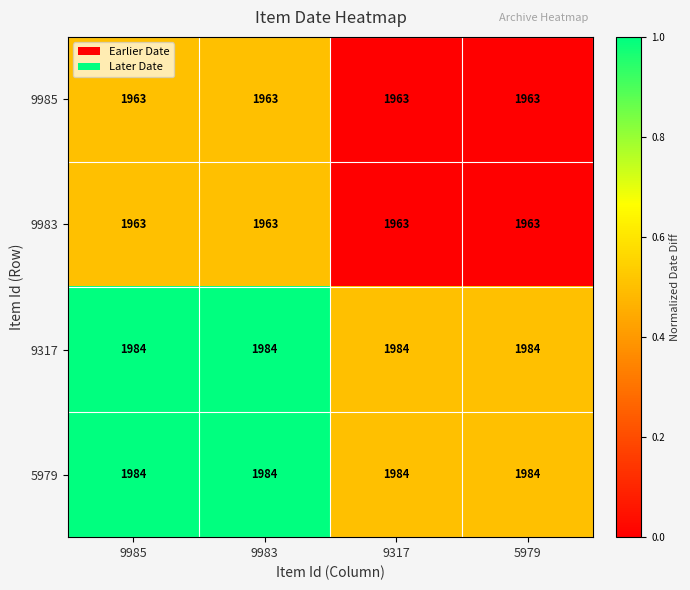

What is the approximate value of 9983 at 9985?

1963